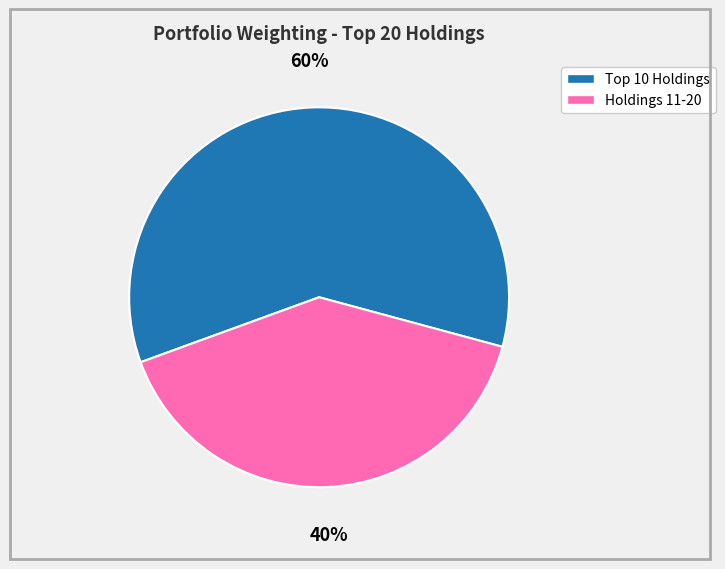

Does any single category account for the majority?

Yes